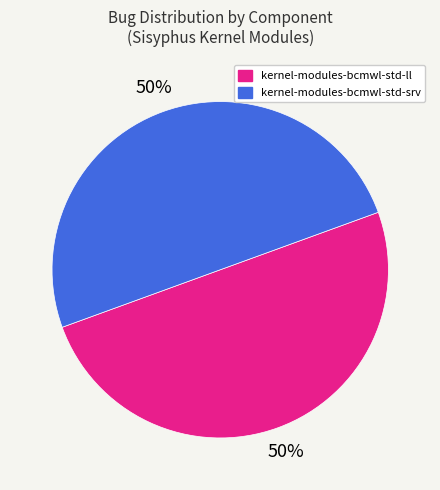

Combined, do kernel-modules-bcmwl-std-srv and kernel-modules-bcmwl-std-ll account for over 50%?

Yes